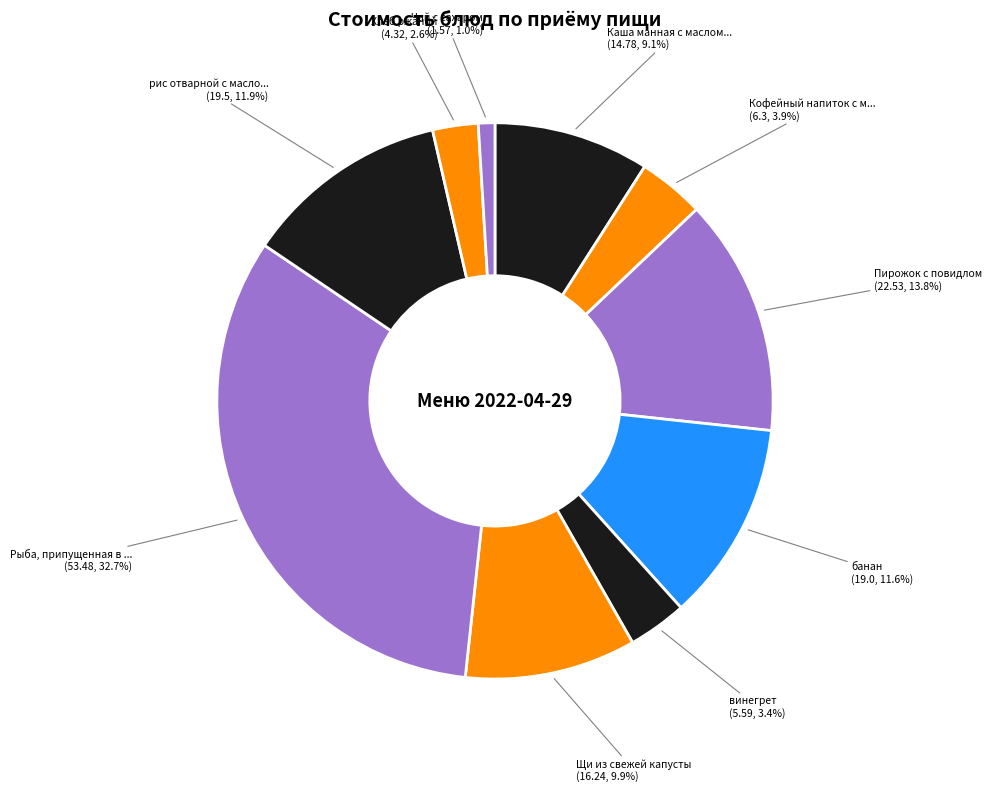

Count the number of slices in the pie.

10